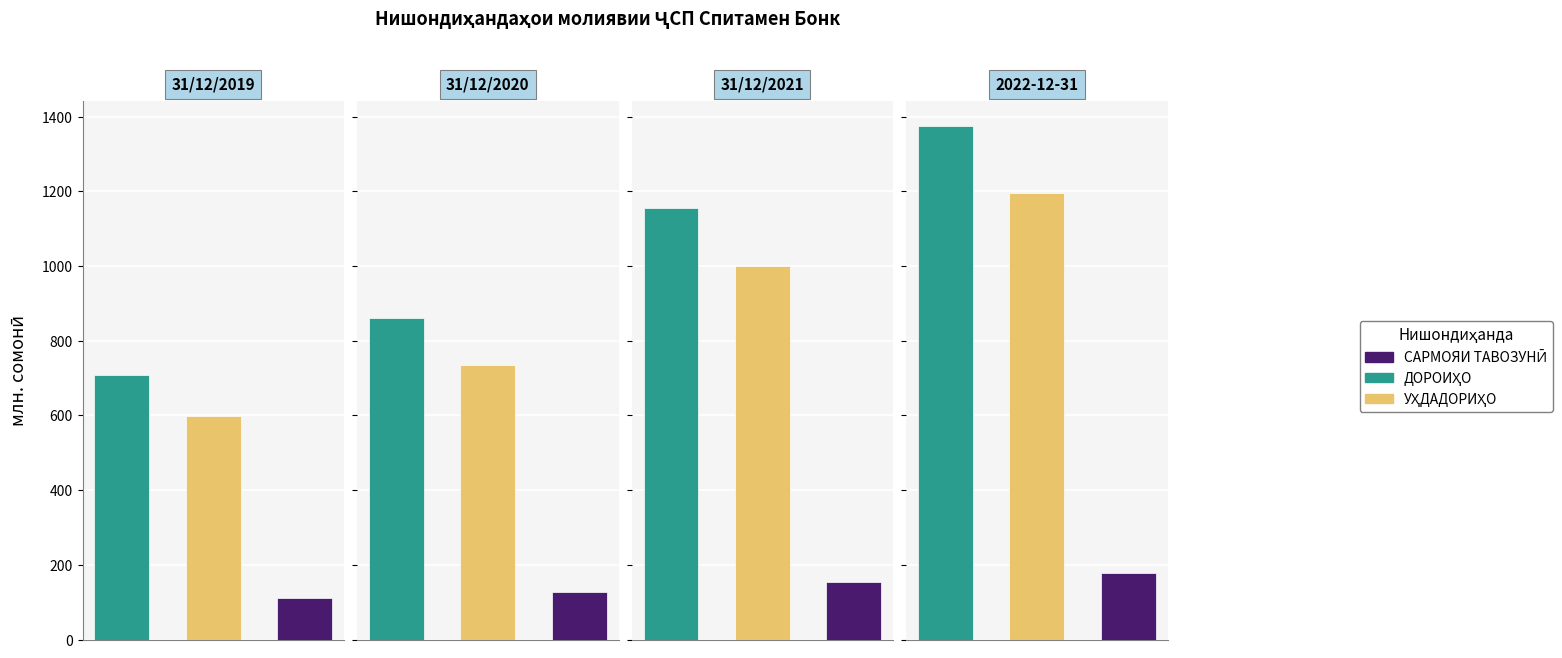

Is the value of ДОРОИҲО at 31/12/2019 greater than the value of УҲДАДОРИҲО at 31/12/2019?

Yes